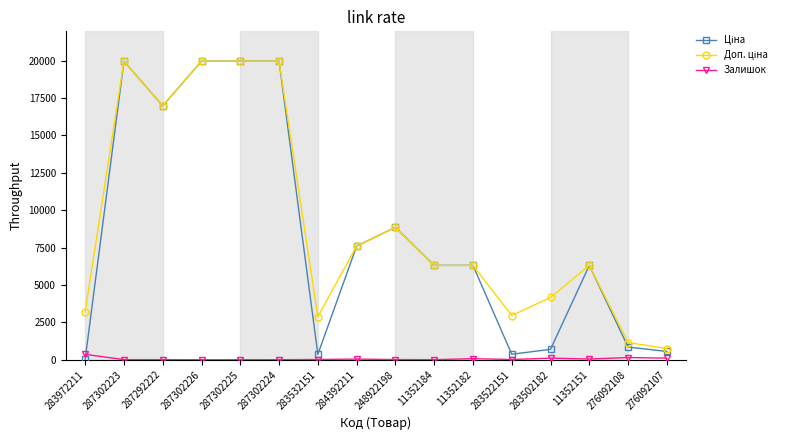

At how many categories does at least one series exceed 17866?

4